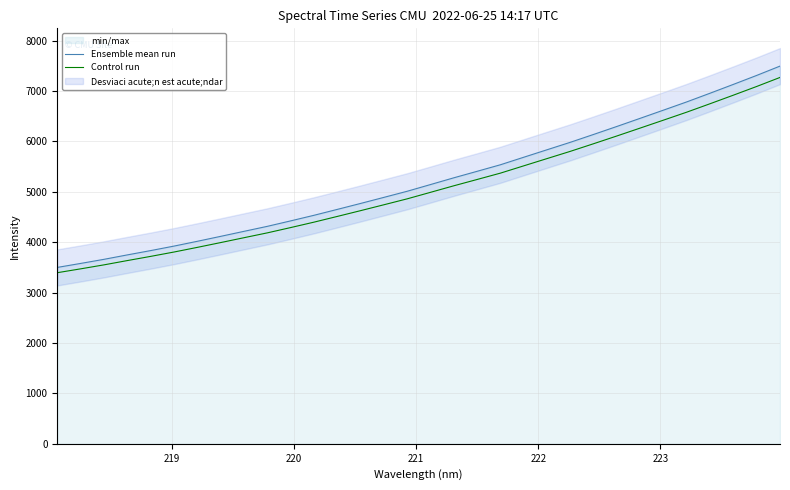

True or false: Ensemble mean run has more than 1 points higher than both neighbors.

False